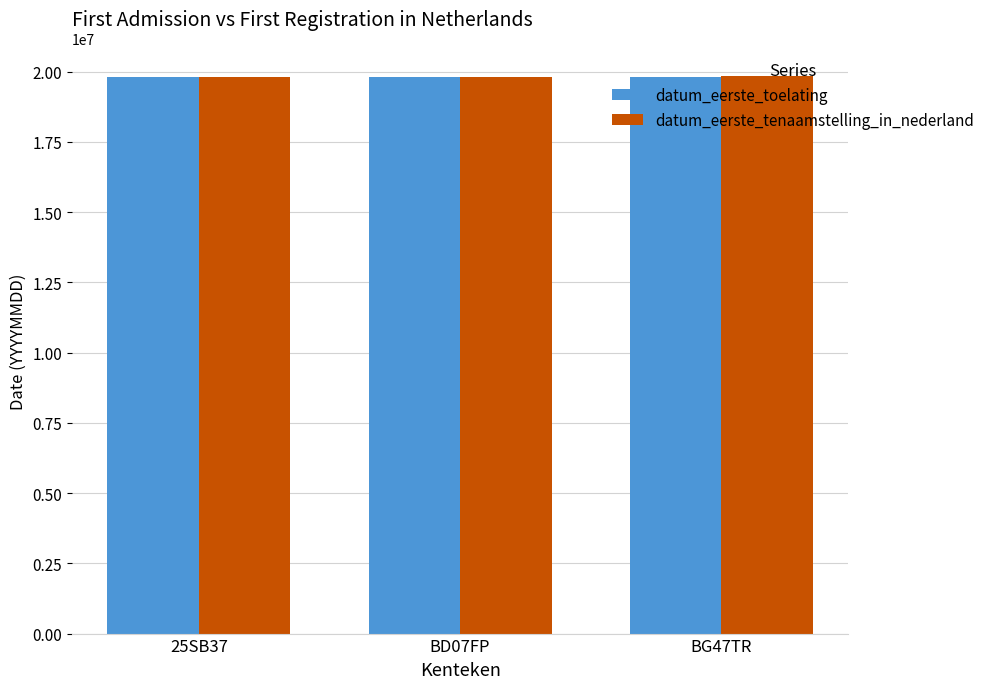

What is the highest value of the datum_eerste_tenaamstelling_in_nederland series?

19830610